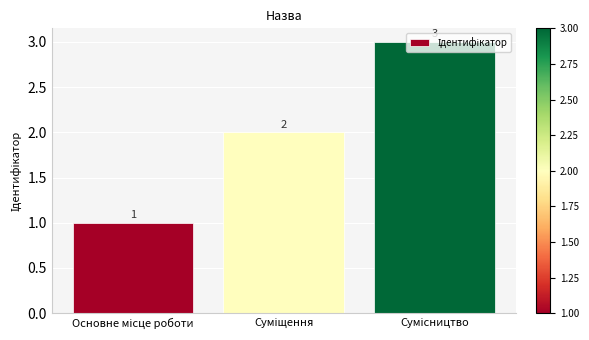

What is the value of the 1st bar from the left?

1